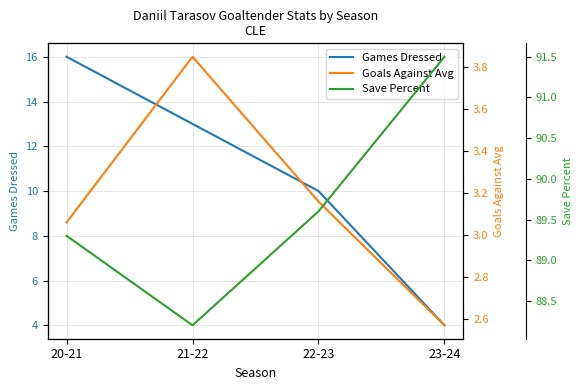

Reading right to left, list all the values displayed in this chart.

Games Dressed: 4.0	10.0	13.0	16.0
Goals Against Avg: 2.6	3.2	3.9	3.1
Save Percent: 91.5	89.6	88.2	89.3